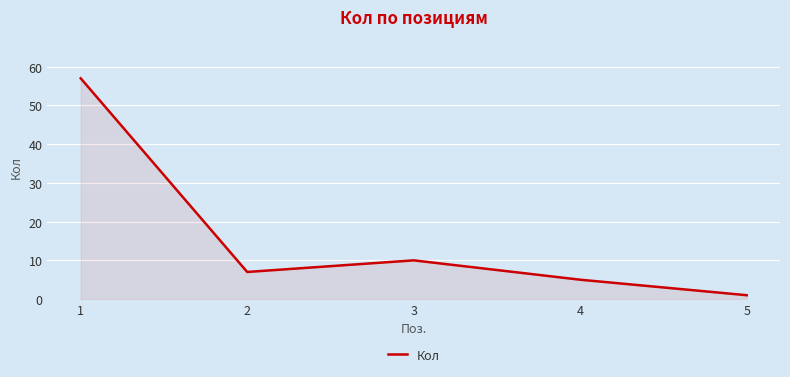

What is the change in value from 1 to 3?

-47